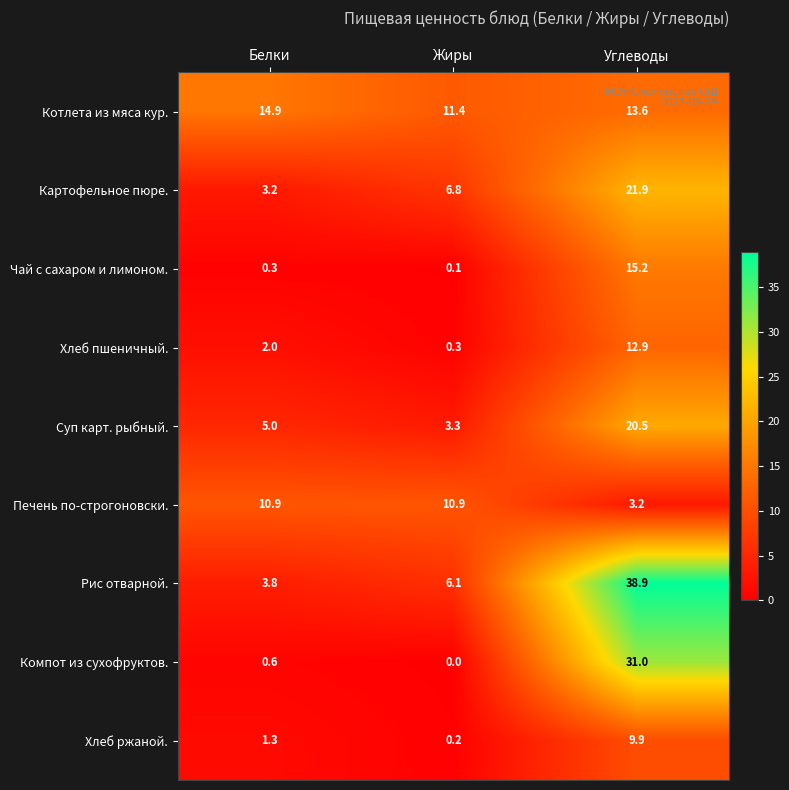

Is it true that Печень по-строгоновски. equals 2.7 at Жиры?

False